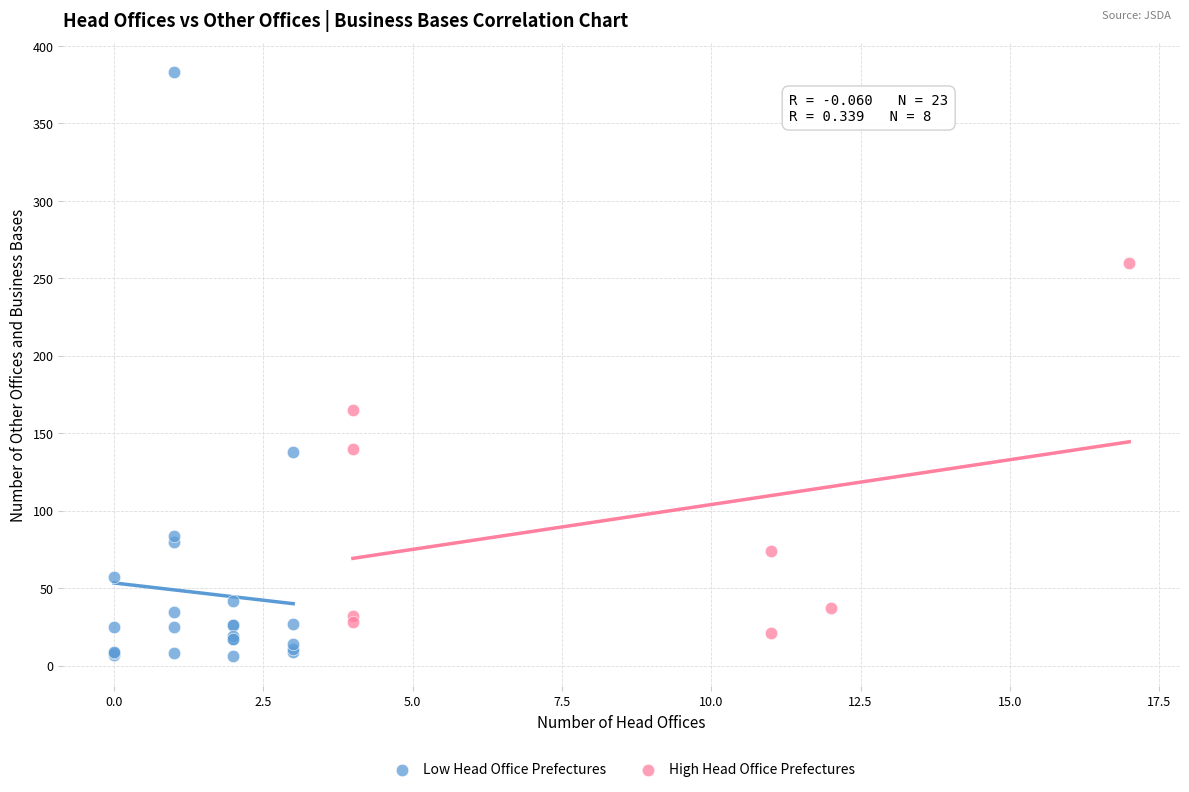

Which series has the largest Y range (max minus min)?

Low Head Office Prefectures